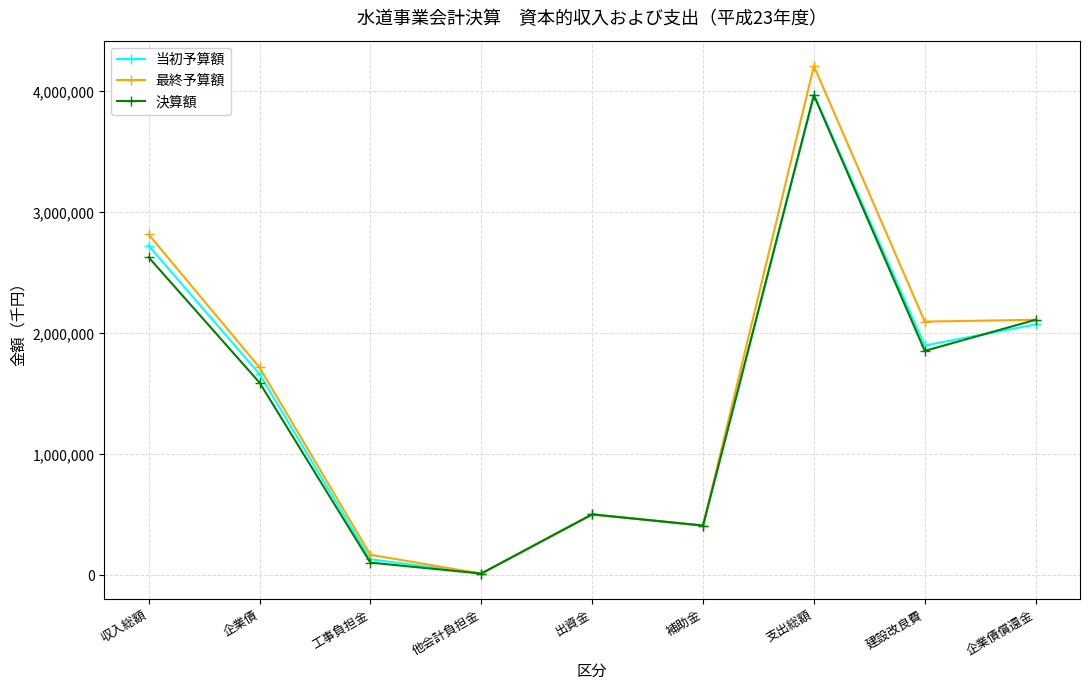

List the labels in order of 当初予算額 value, largest first.

支出総額, 収入総額, 企業債償還金, 建設改良費, 企業債, 出資金, 補助金, 工事負担金, 他会計負担金